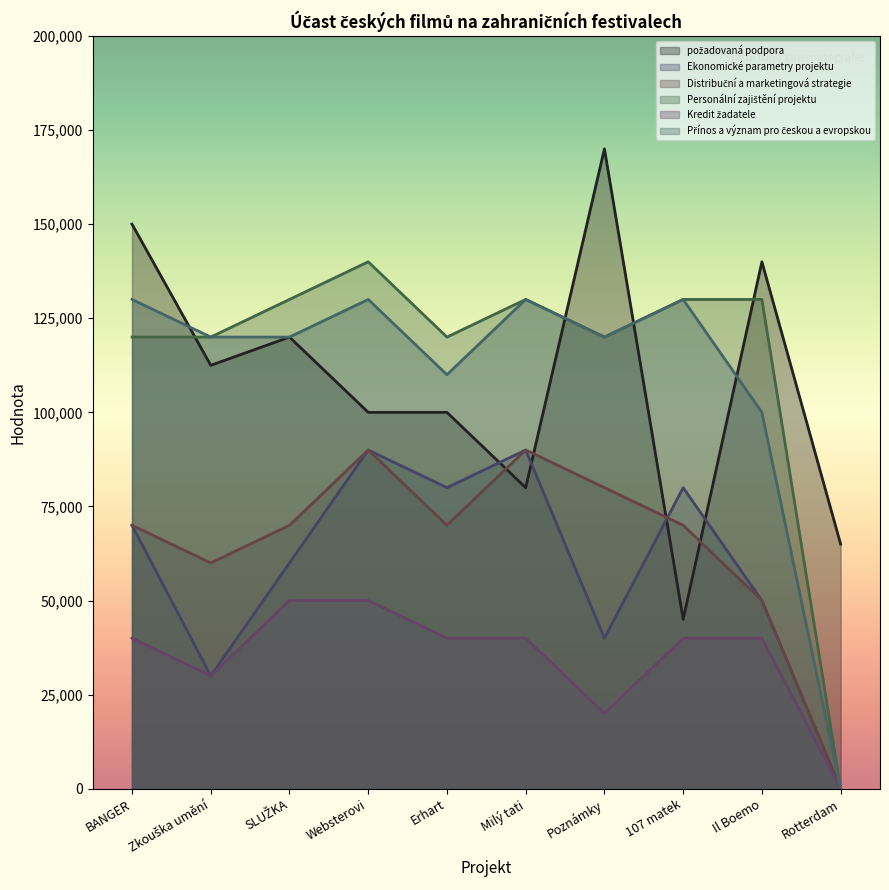

Reading left to right, extract all data points from this chart.

požadovaná podpora: 150000	112500	120000	100000	100000	80000	170000	45000	140000	65000
Ekonomické parametry projektu: 70000	30000	60000	90000	80000	90000	40000	80000	50000	0
Distribuční a marketingová strategie: 70000	60000	70000	90000	70000	90000	80000	70000	50000	0
Personální zajištění projektu: 120000	120000	130000	140000	120000	130000	120000	130000	130000	0
Kredit žadatele: 40000	30000	50000	50000	40000	40000	20000	40000	40000	0
Přínos a význam pro českou a evropskou: 130000	120000	120000	130000	110000	130000	120000	130000	100000	0